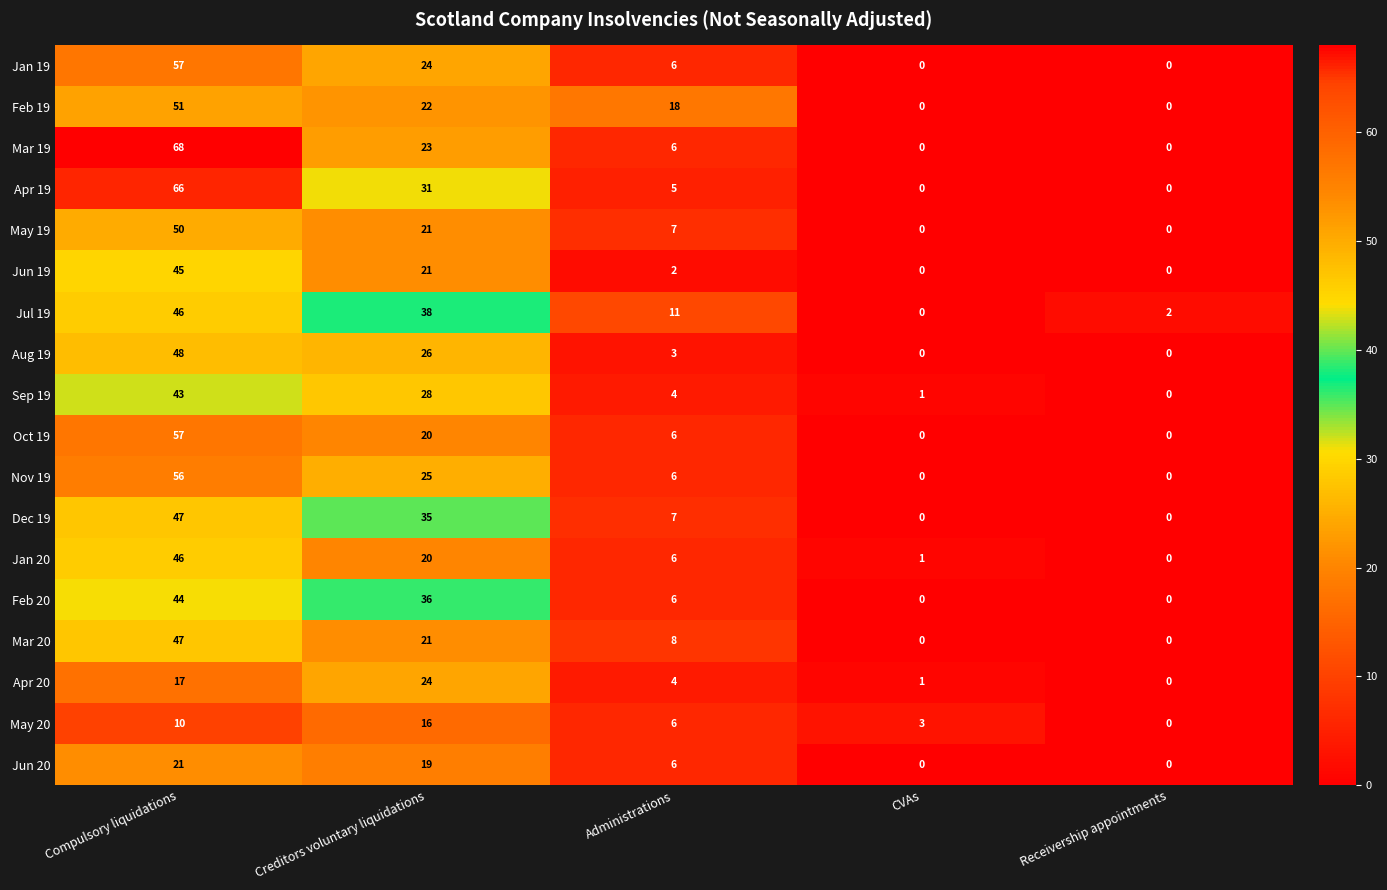

The Jun 20 series shows 6 at Administrations. True or false?

True